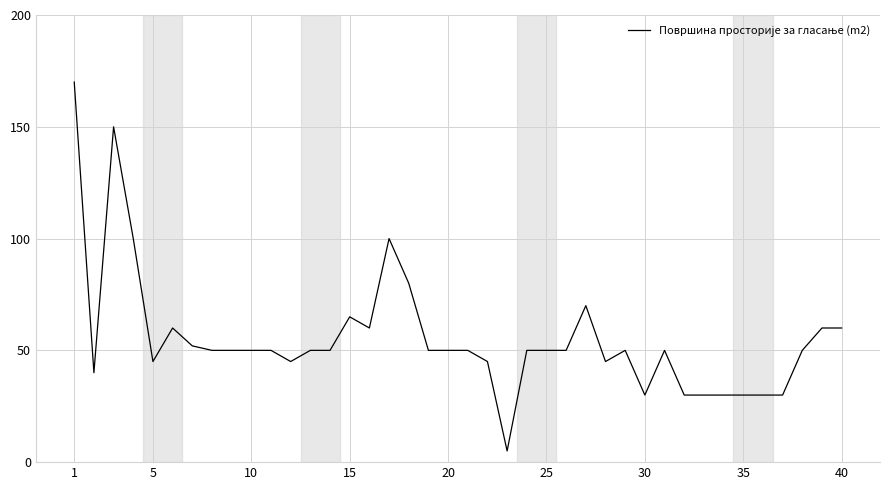

What is the smallest value displayed?

5